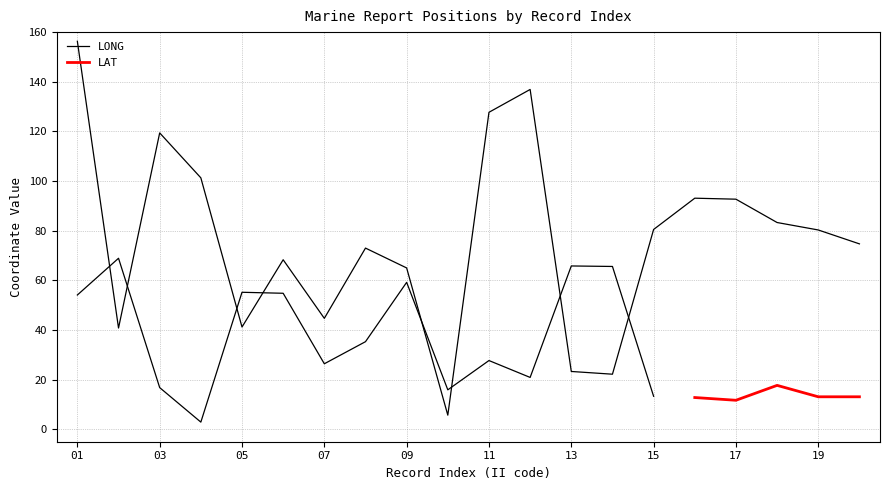

What value does the data have at 05?

41.2